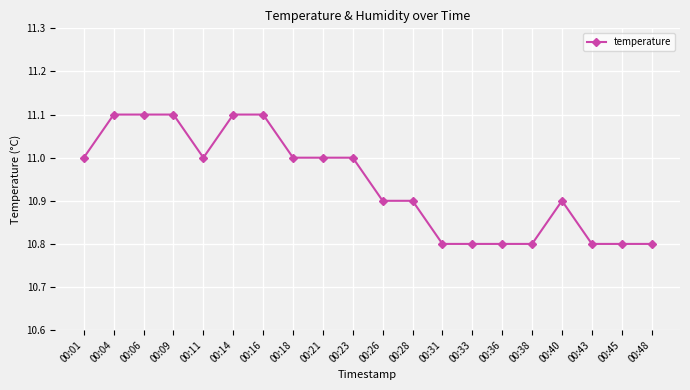

What is the difference between the maximum and minimum values?

0.3